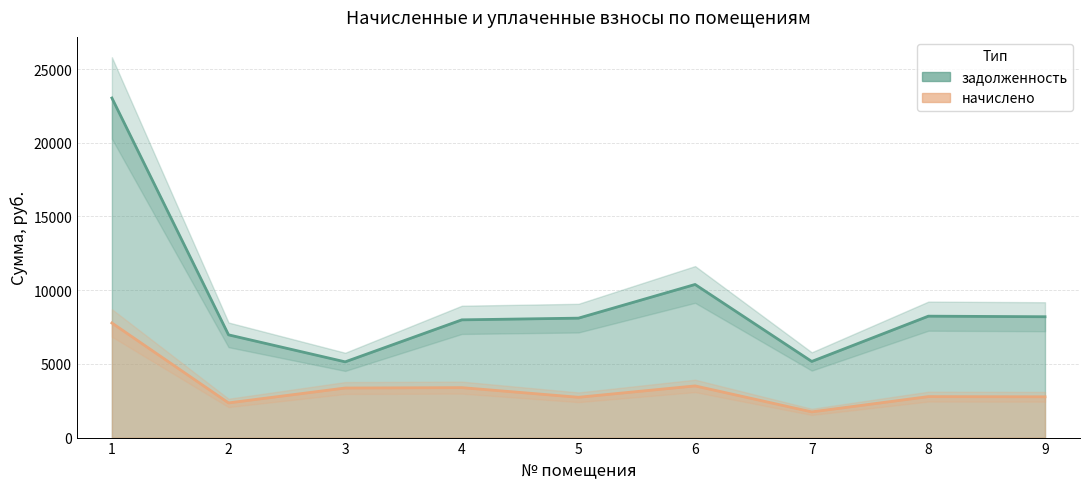

How many values in the начислено series exceed 2779?

5